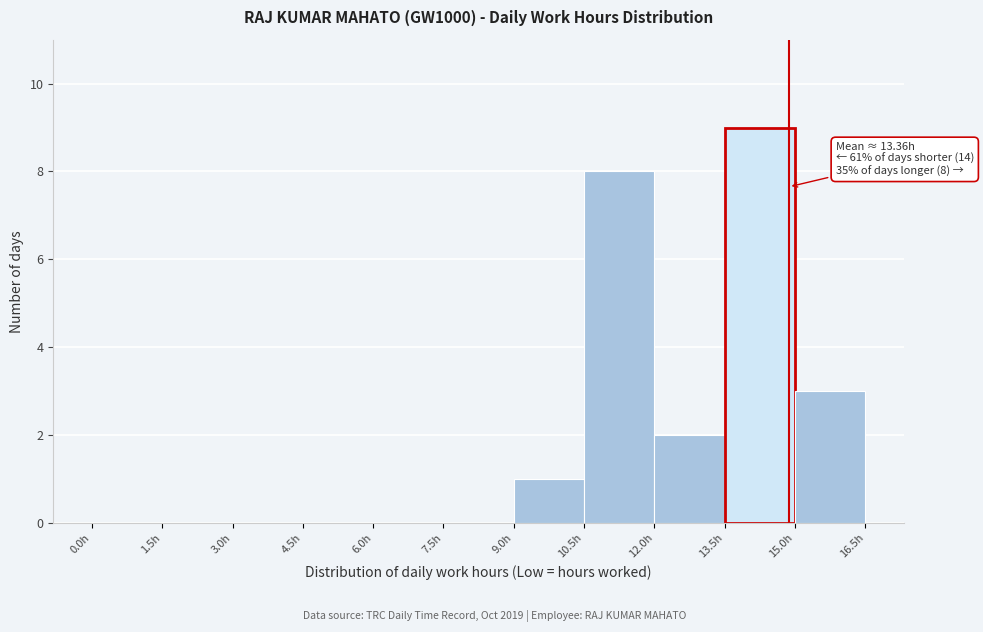

Over which range of the x-axis is the bar tallest?

13.5 to 15.0